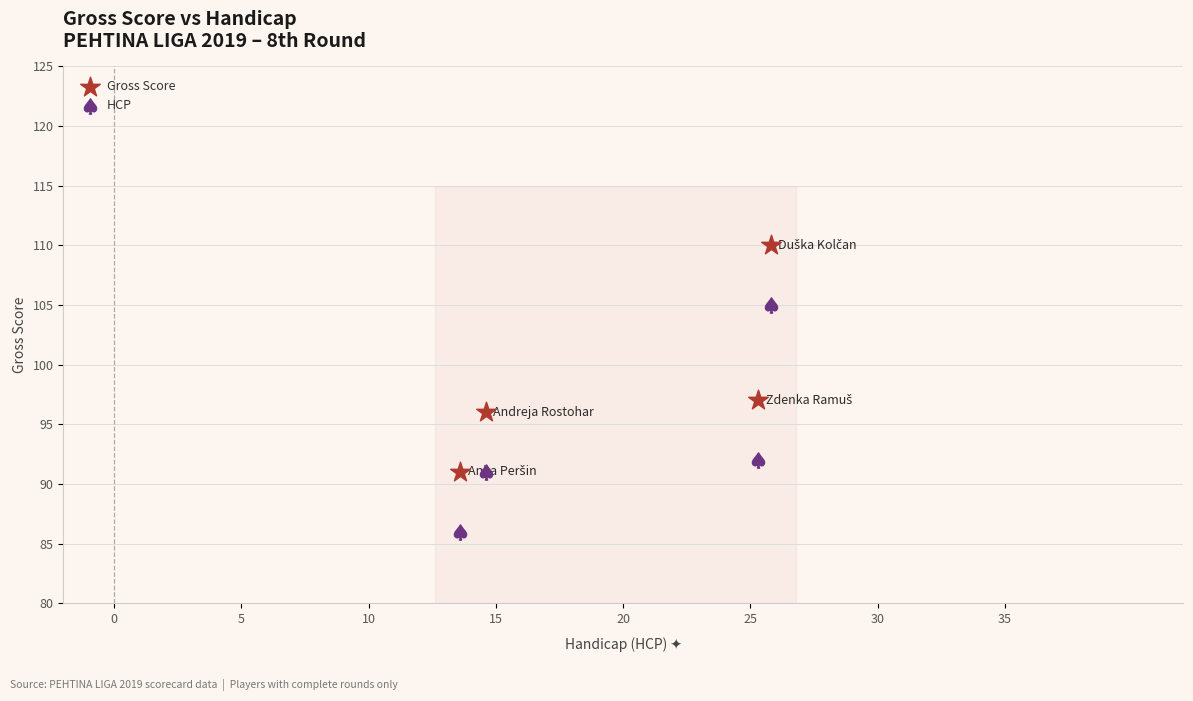

In the HCP series, what Y value is closest to 95?

92